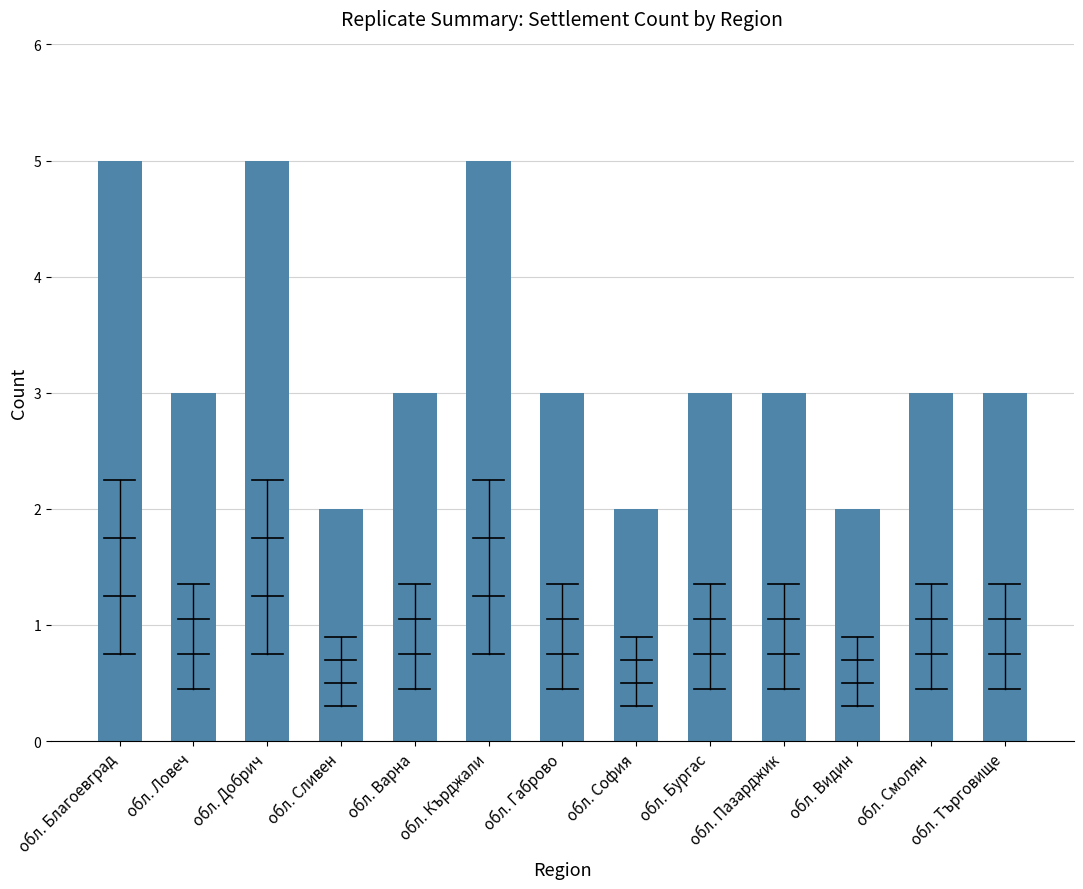

The value at обл. Благоевград is 3. True or false?

False